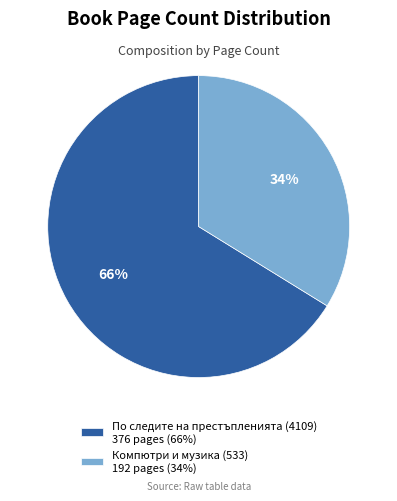

What is the majority slice?

По следите на престъпленията (4109)